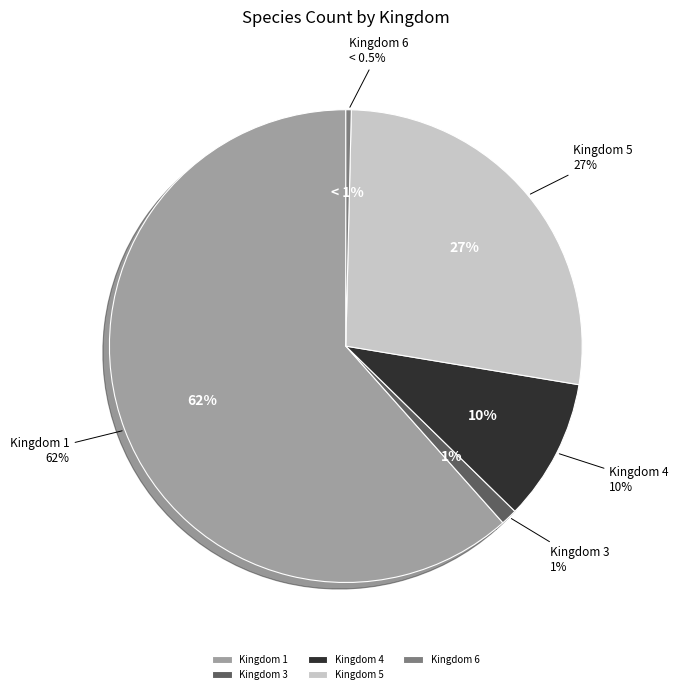

Approximately how many times larger is the value at 1 compared to 6?

165.0